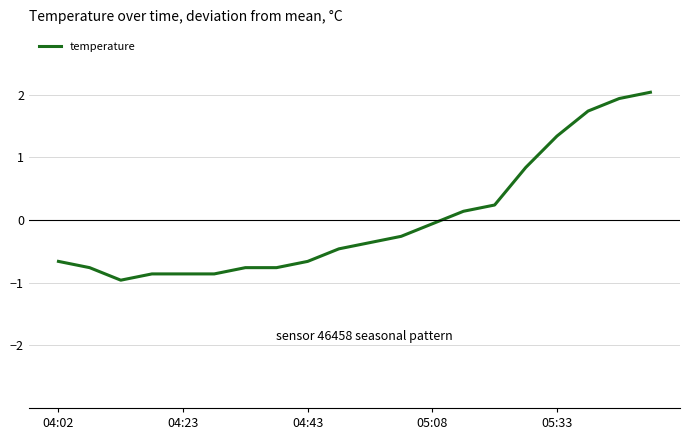

What is the smallest value displayed?

-1.0